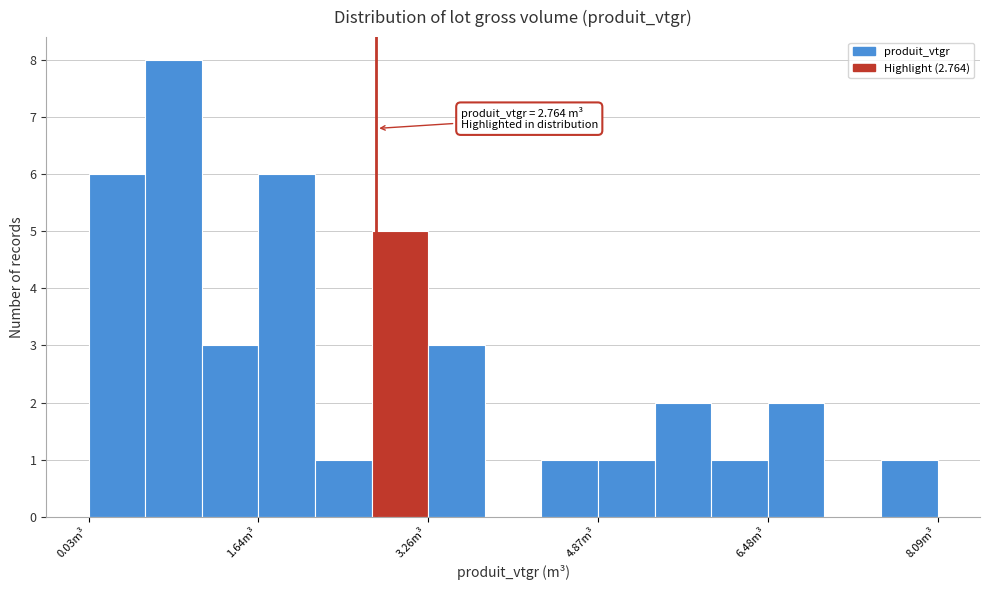

Read against the x-axis, roughly where is the centre of the tallest bar?

0.8